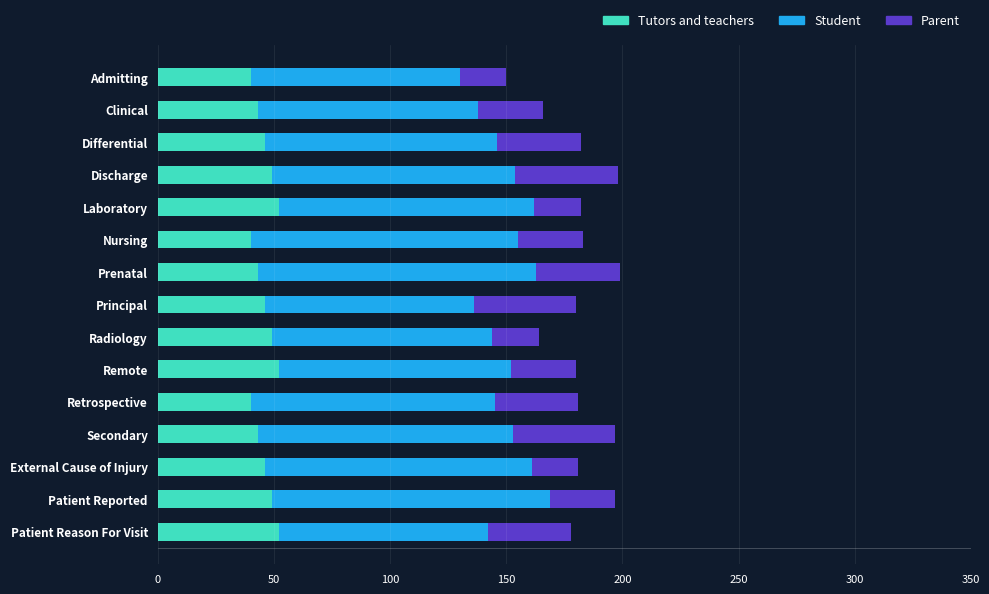

What value does the Tutors and teachers series have at Principal?

46